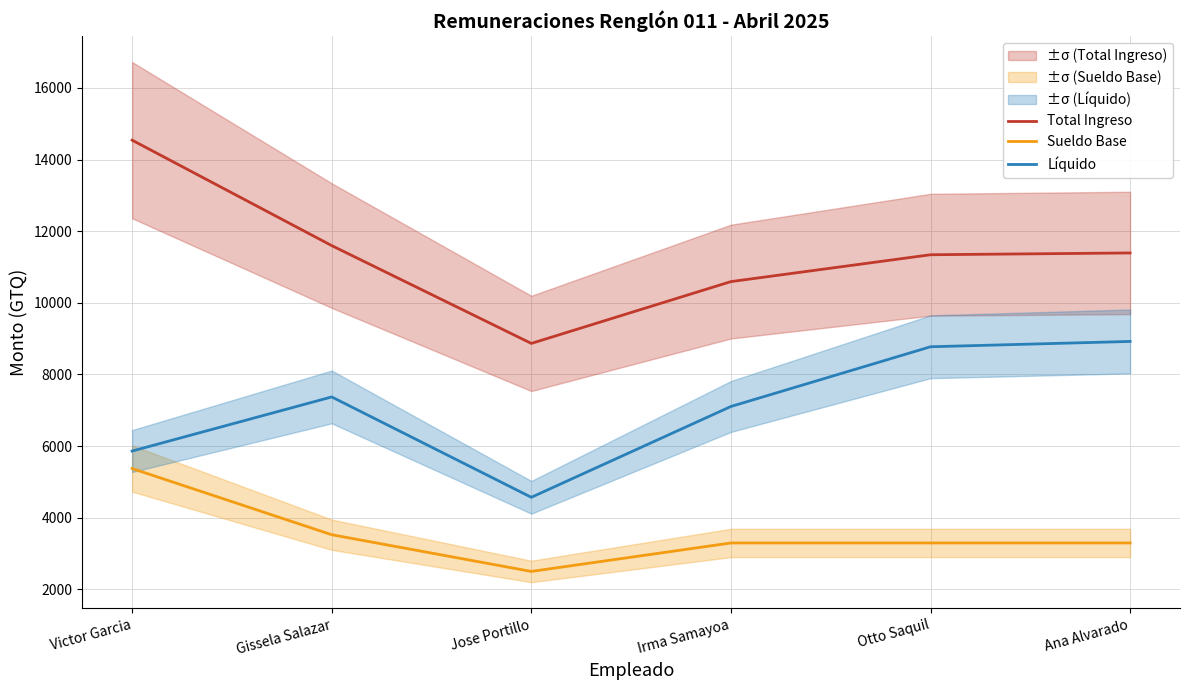

The value of Total Ingreso at Jose Portillo is 8866.6. True or false?

True